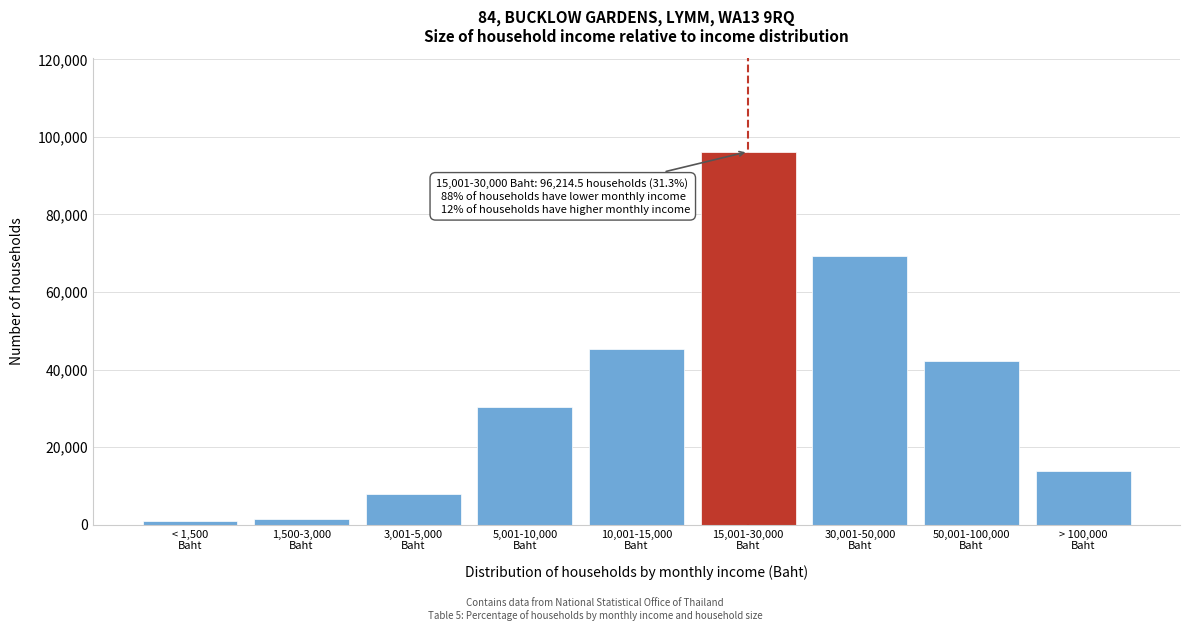

Reading left to right, transcribe all the data shown in this chart.

1038.5	1584.1	7882.5	30472.6	45398.0	96214.5	69201.4	42201.8	13850.6